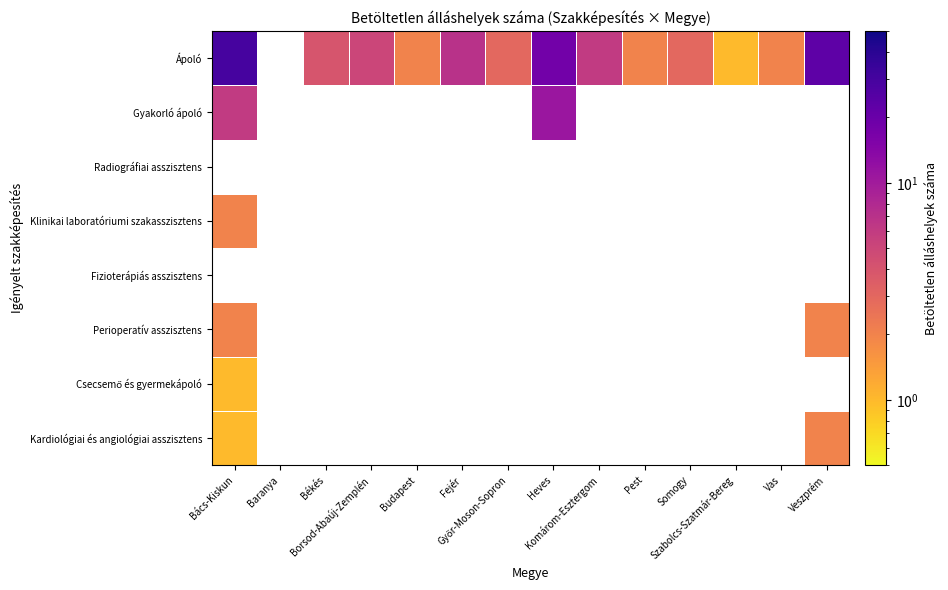

How many values in the Ápoló series are below 3?

4